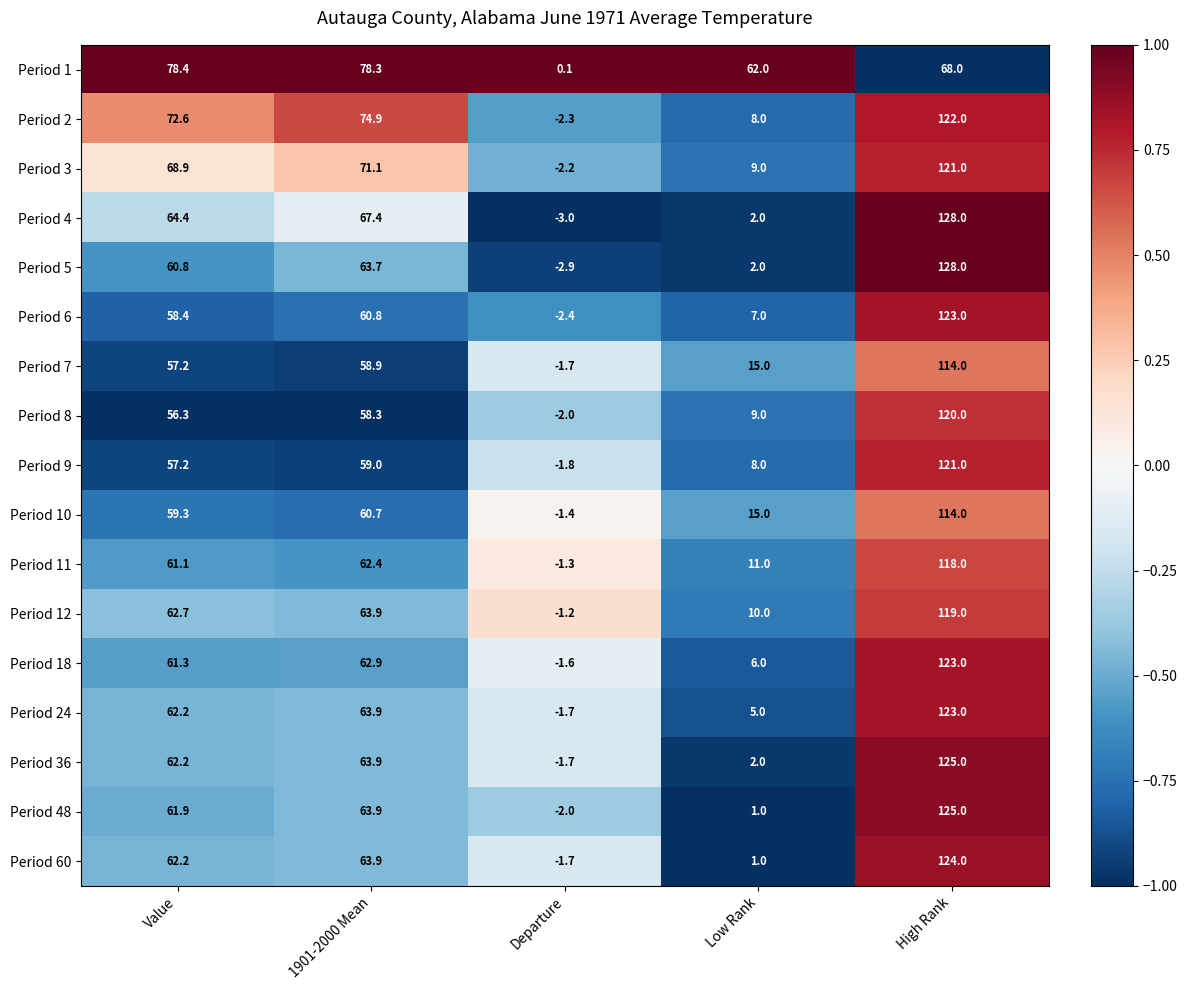

What is the greatest value displayed?

128.0